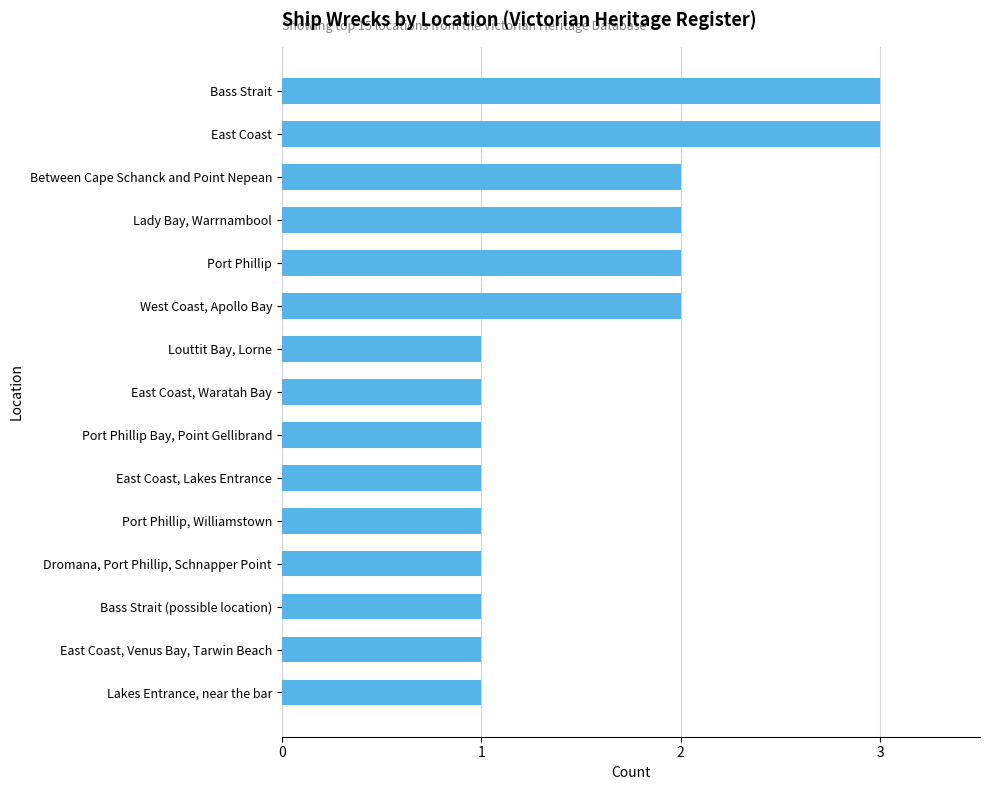

Reading bottom to top, transcribe all the data shown in this chart.

Lakes Entrance, near the bar=1	East Coast, Venus Bay, Tarwin Beach=1	Bass Strait (possible location)=1	Dromana, Port Phillip, Schnapper Point=1	Port Phillip, Williamstown=1	East Coast, Lakes Entrance=1	Port Phillip Bay, Point Gellibrand=1	East Coast, Waratah Bay=1	Louttit Bay, Lorne=1	West Coast, Apollo Bay=2	Port Phillip=2	Lady Bay, Warrnambool=2	Between Cape Schanck and Point Nepean=2	East Coast=3	Bass Strait=3